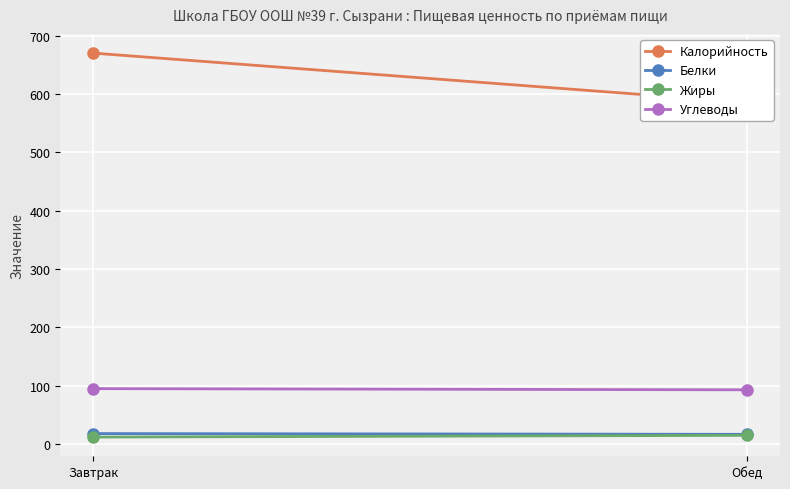

Reading left to right, transcribe all the data shown in this chart.

Калорийность: 670.0	585.4
Белки: 18.0	16.7
Жиры: 12.0	15.0
Углеводы: 95.0	93.0